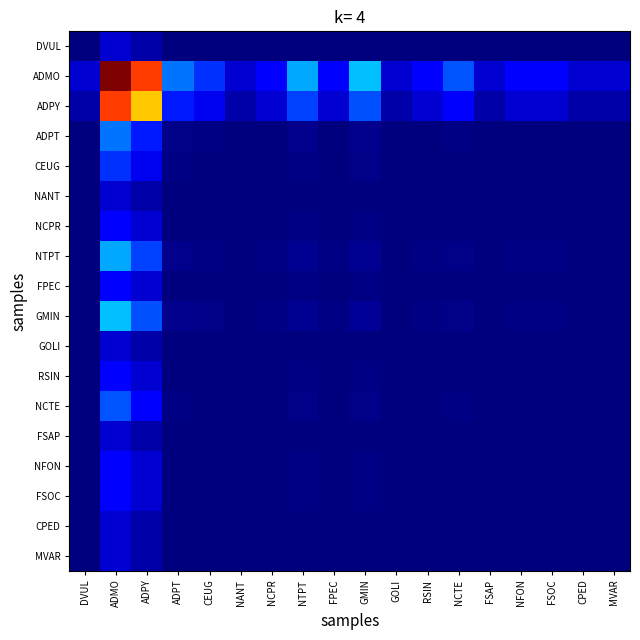

Reading right to left, list all the values displayed in this chart.

DVUL: MVAR=0.0	CPED=0.0	FSOC=0.0	NFON=0.0	FSAP=0.0	NCTE=0.0	RSIN=0.0	GOLI=0.0	GMIN=0.0	FPEC=0.0	NTPT=0.0	NCPR=0.0	NANT=0.0	CEUG=0.0	ADPT=0.0	ADPY=0.0	ADMO=0.1	DVUL=0.0
ADMO: MVAR=0.1	CPED=0.1	FSOC=0.1	NFON=0.1	FSAP=0.1	NCTE=0.2	RSIN=0.1	GOLI=0.1	GMIN=0.3	FPEC=0.1	NTPT=0.3	NCPR=0.1	NANT=0.1	CEUG=0.2	ADPT=0.2	ADPY=0.8	ADMO=1.0	DVUL=0.1
ADPY: MVAR=0.0	CPED=0.0	FSOC=0.1	NFON=0.1	FSAP=0.0	NCTE=0.1	RSIN=0.1	GOLI=0.0	GMIN=0.2	FPEC=0.1	NTPT=0.2	NCPR=0.1	NANT=0.0	CEUG=0.1	ADPT=0.1	ADPY=0.7	ADMO=0.8	DVUL=0.0
ADPT: MVAR=0.0	CPED=0.0	FSOC=0.0	NFON=0.0	FSAP=0.0	NCTE=0.0	RSIN=0.0	GOLI=0.0	GMIN=0.0	FPEC=0.0	NTPT=0.0	NCPR=0.0	NANT=0.0	CEUG=0.0	ADPT=0.0	ADPY=0.1	ADMO=0.2	DVUL=0.0
CEUG: MVAR=0.0	CPED=0.0	FSOC=0.0	NFON=0.0	FSAP=0.0	NCTE=0.0	RSIN=0.0	GOLI=0.0	GMIN=0.0	FPEC=0.0	NTPT=0.0	NCPR=0.0	NANT=0.0	CEUG=0.0	ADPT=0.0	ADPY=0.1	ADMO=0.2	DVUL=0.0
NANT: MVAR=0.0	CPED=0.0	FSOC=0.0	NFON=0.0	FSAP=0.0	NCTE=0.0	RSIN=0.0	GOLI=0.0	GMIN=0.0	FPEC=0.0	NTPT=0.0	NCPR=0.0	NANT=0.0	CEUG=0.0	ADPT=0.0	ADPY=0.0	ADMO=0.1	DVUL=0.0
NCPR: MVAR=0.0	CPED=0.0	FSOC=0.0	NFON=0.0	FSAP=0.0	NCTE=0.0	RSIN=0.0	GOLI=0.0	GMIN=0.0	FPEC=0.0	NTPT=0.0	NCPR=0.0	NANT=0.0	CEUG=0.0	ADPT=0.0	ADPY=0.1	ADMO=0.1	DVUL=0.0
NTPT: MVAR=0.0	CPED=0.0	FSOC=0.0	NFON=0.0	FSAP=0.0	NCTE=0.0	RSIN=0.0	GOLI=0.0	GMIN=0.0	FPEC=0.0	NTPT=0.0	NCPR=0.0	NANT=0.0	CEUG=0.0	ADPT=0.0	ADPY=0.2	ADMO=0.3	DVUL=0.0
FPEC: MVAR=0.0	CPED=0.0	FSOC=0.0	NFON=0.0	FSAP=0.0	NCTE=0.0	RSIN=0.0	GOLI=0.0	GMIN=0.0	FPEC=0.0	NTPT=0.0	NCPR=0.0	NANT=0.0	CEUG=0.0	ADPT=0.0	ADPY=0.1	ADMO=0.1	DVUL=0.0
GMIN: MVAR=0.0	CPED=0.0	FSOC=0.0	NFON=0.0	FSAP=0.0	NCTE=0.0	RSIN=0.0	GOLI=0.0	GMIN=0.0	FPEC=0.0	NTPT=0.0	NCPR=0.0	NANT=0.0	CEUG=0.0	ADPT=0.0	ADPY=0.2	ADMO=0.3	DVUL=0.0
GOLI: MVAR=0.0	CPED=0.0	FSOC=0.0	NFON=0.0	FSAP=0.0	NCTE=0.0	RSIN=0.0	GOLI=0.0	GMIN=0.0	FPEC=0.0	NTPT=0.0	NCPR=0.0	NANT=0.0	CEUG=0.0	ADPT=0.0	ADPY=0.0	ADMO=0.1	DVUL=0.0
RSIN: MVAR=0.0	CPED=0.0	FSOC=0.0	NFON=0.0	FSAP=0.0	NCTE=0.0	RSIN=0.0	GOLI=0.0	GMIN=0.0	FPEC=0.0	NTPT=0.0	NCPR=0.0	NANT=0.0	CEUG=0.0	ADPT=0.0	ADPY=0.1	ADMO=0.1	DVUL=0.0
NCTE: MVAR=0.0	CPED=0.0	FSOC=0.0	NFON=0.0	FSAP=0.0	NCTE=0.0	RSIN=0.0	GOLI=0.0	GMIN=0.0	FPEC=0.0	NTPT=0.0	NCPR=0.0	NANT=0.0	CEUG=0.0	ADPT=0.0	ADPY=0.1	ADMO=0.2	DVUL=0.0
FSAP: MVAR=0.0	CPED=0.0	FSOC=0.0	NFON=0.0	FSAP=0.0	NCTE=0.0	RSIN=0.0	GOLI=0.0	GMIN=0.0	FPEC=0.0	NTPT=0.0	NCPR=0.0	NANT=0.0	CEUG=0.0	ADPT=0.0	ADPY=0.0	ADMO=0.1	DVUL=0.0
NFON: MVAR=0.0	CPED=0.0	FSOC=0.0	NFON=0.0	FSAP=0.0	NCTE=0.0	RSIN=0.0	GOLI=0.0	GMIN=0.0	FPEC=0.0	NTPT=0.0	NCPR=0.0	NANT=0.0	CEUG=0.0	ADPT=0.0	ADPY=0.1	ADMO=0.1	DVUL=0.0
FSOC: MVAR=0.0	CPED=0.0	FSOC=0.0	NFON=0.0	FSAP=0.0	NCTE=0.0	RSIN=0.0	GOLI=0.0	GMIN=0.0	FPEC=0.0	NTPT=0.0	NCPR=0.0	NANT=0.0	CEUG=0.0	ADPT=0.0	ADPY=0.1	ADMO=0.1	DVUL=0.0
CPED: MVAR=0.0	CPED=0.0	FSOC=0.0	NFON=0.0	FSAP=0.0	NCTE=0.0	RSIN=0.0	GOLI=0.0	GMIN=0.0	FPEC=0.0	NTPT=0.0	NCPR=0.0	NANT=0.0	CEUG=0.0	ADPT=0.0	ADPY=0.0	ADMO=0.1	DVUL=0.0
MVAR: MVAR=0.0	CPED=0.0	FSOC=0.0	NFON=0.0	FSAP=0.0	NCTE=0.0	RSIN=0.0	GOLI=0.0	GMIN=0.0	FPEC=0.0	NTPT=0.0	NCPR=0.0	NANT=0.0	CEUG=0.0	ADPT=0.0	ADPY=0.0	ADMO=0.1	DVUL=0.0